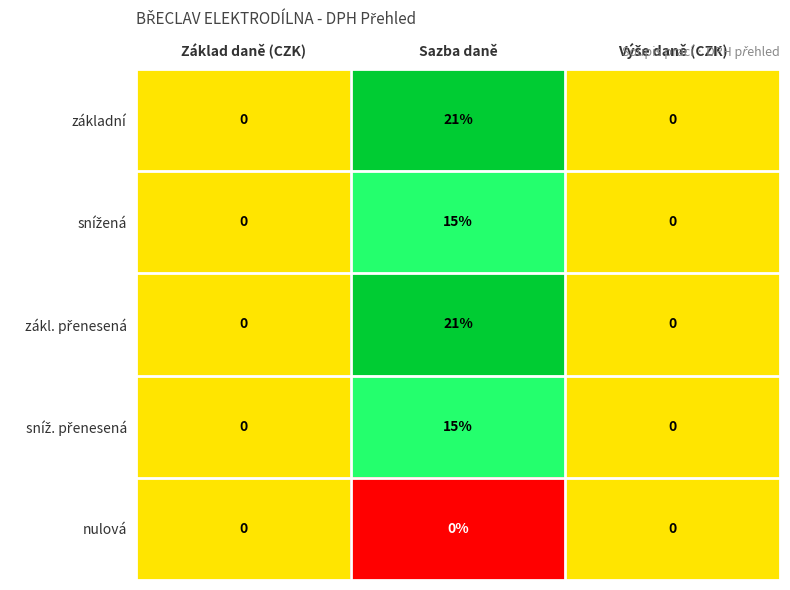

What is the spread (max minus min) of values at Sazba daně?

21